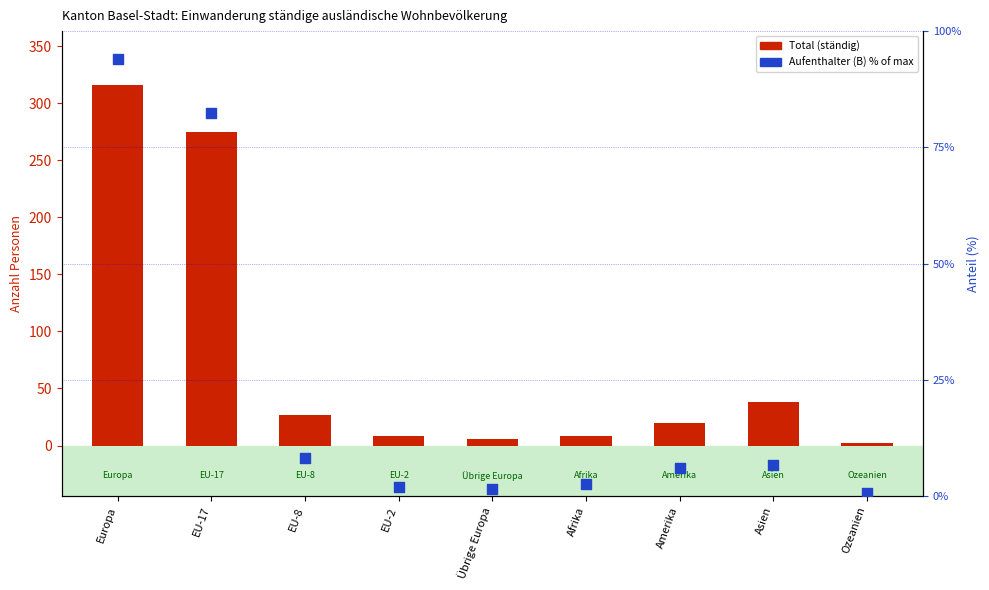

At how many categories does at least one series exceed 36?

3